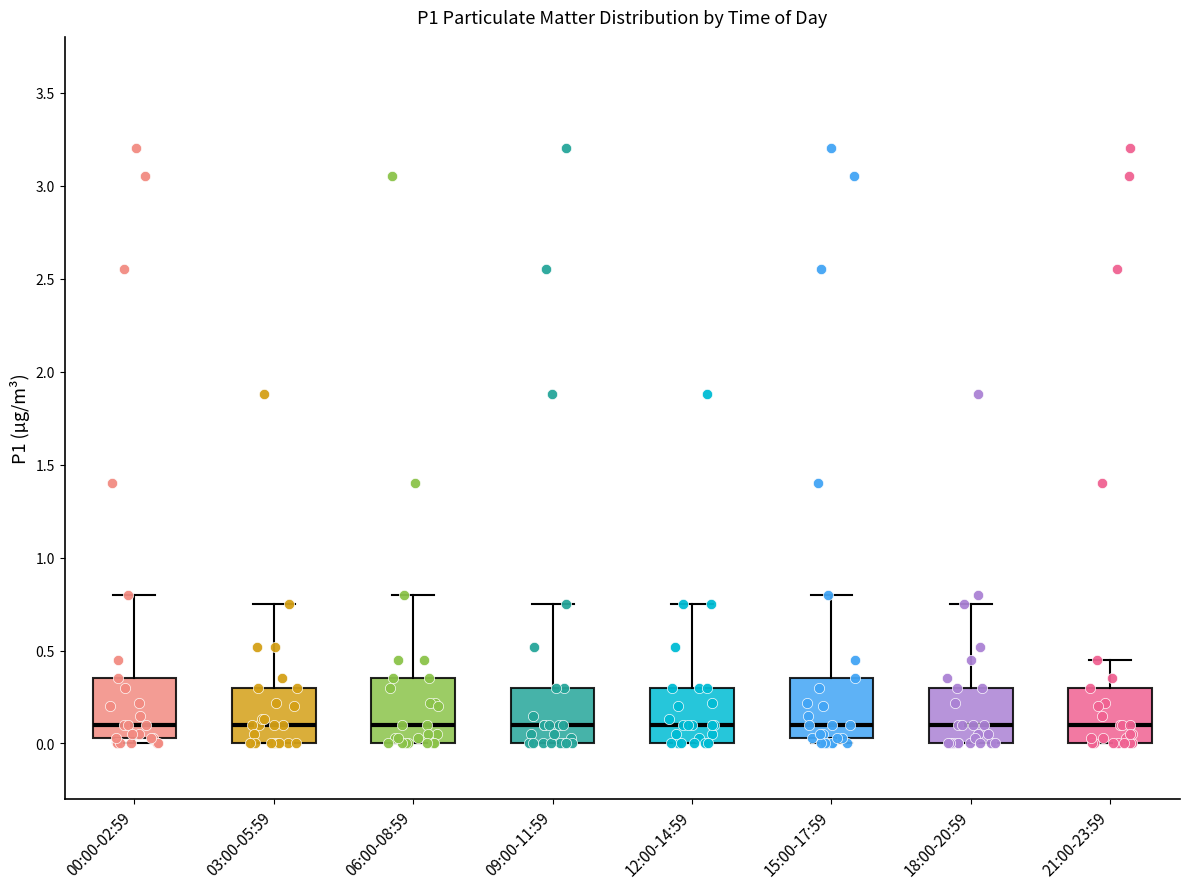

Where does the median line of the box for 09:00-11:59 sit on the y-axis? The values are not printed on the chart, so give them approximately, as read against the axis.

0.10